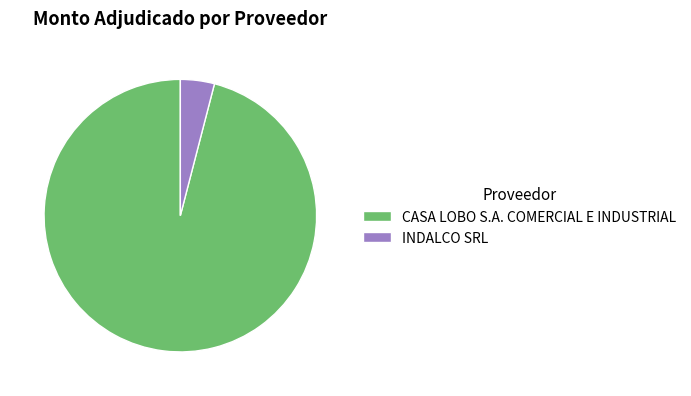

Rank the categories by value from lowest to highest.

INDALCO SRL, CASA LOBO S.A. COMERCIAL E INDUSTRIAL